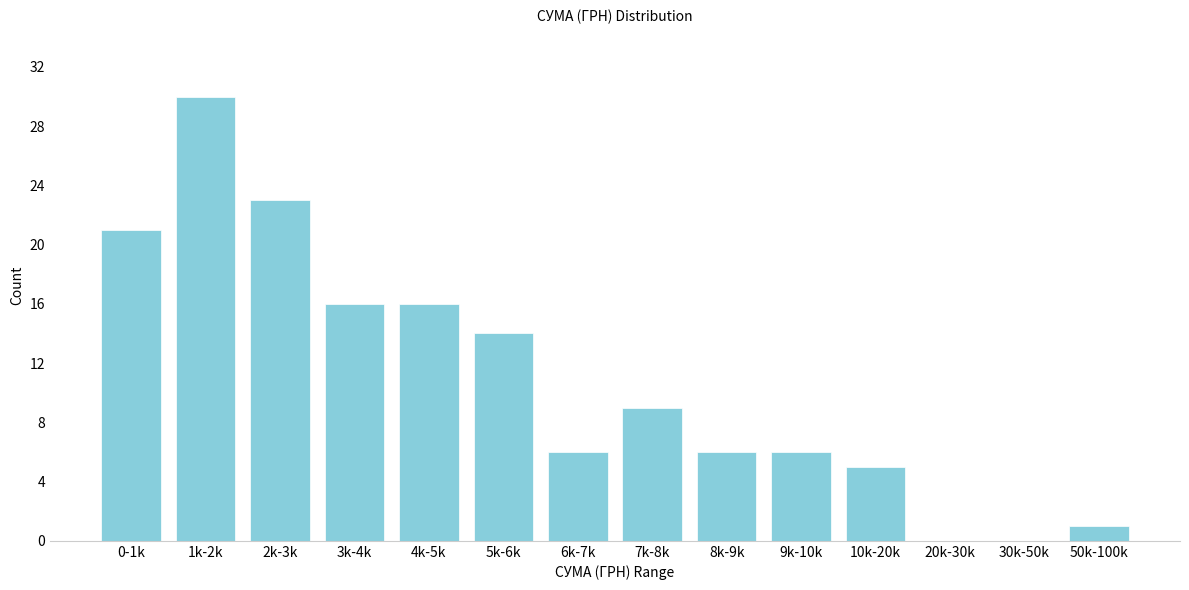

Reading left to right, list all the values displayed in this chart.

0-1k=21	1k-2k=30	2k-3k=23	3k-4k=16	4k-5k=16	5k-6k=14	6k-7k=6	7k-8k=9	8k-9k=6	9k-10k=6	10k-20k=5	20k-30k=0	30k-50k=0	50k-100k=1